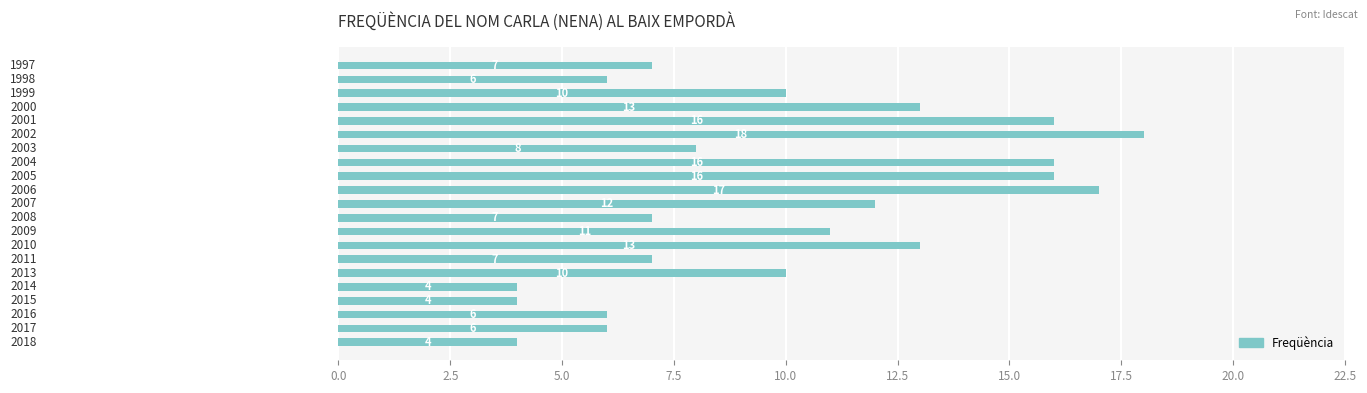

What is the average value?

10